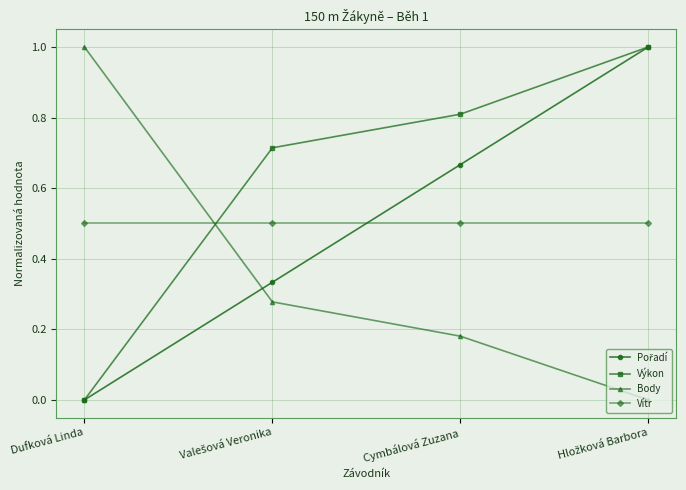

What is the approximate value of Body at Dufková Linda?

1.0